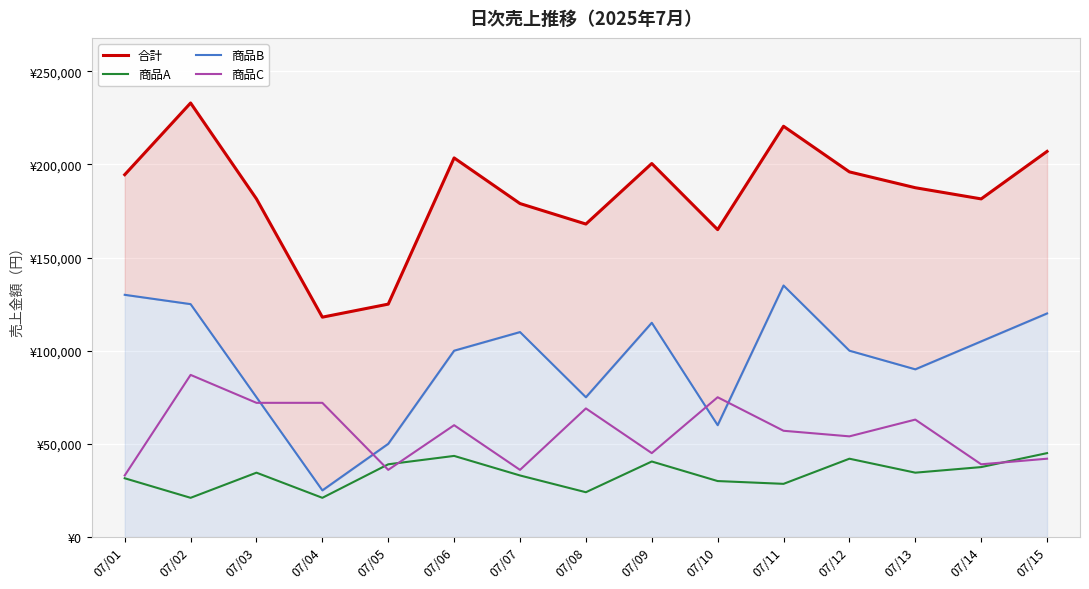

Which series has the largest total across all categories?

合計